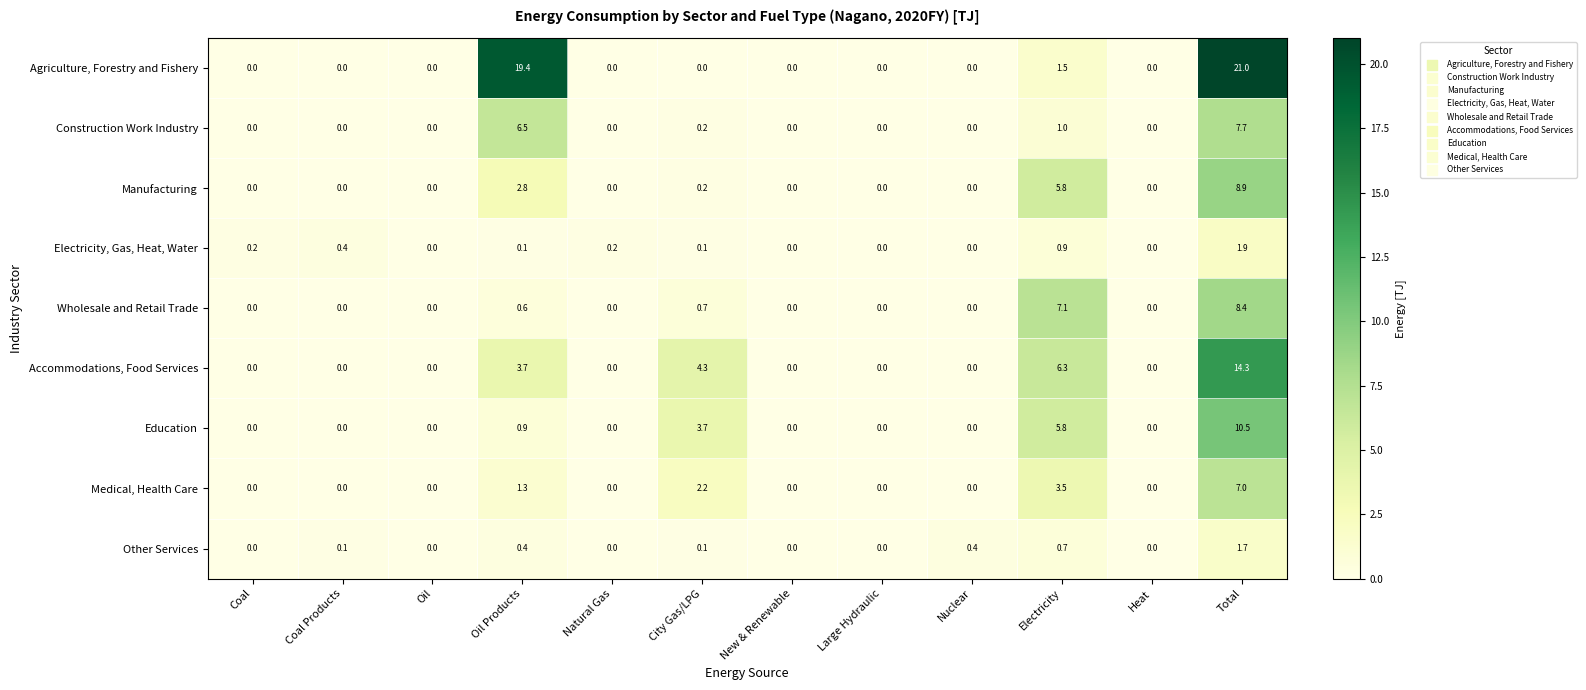

Rank the series by their maximum value, from lowest to highest.

Other Services, Electricity, Gas, Heat, Water, Medical, Health Care, Construction Work Industry, Wholesale and Retail Trade, Manufacturing, Education, Accommodations, Food Services, Agriculture, Forestry and Fishery